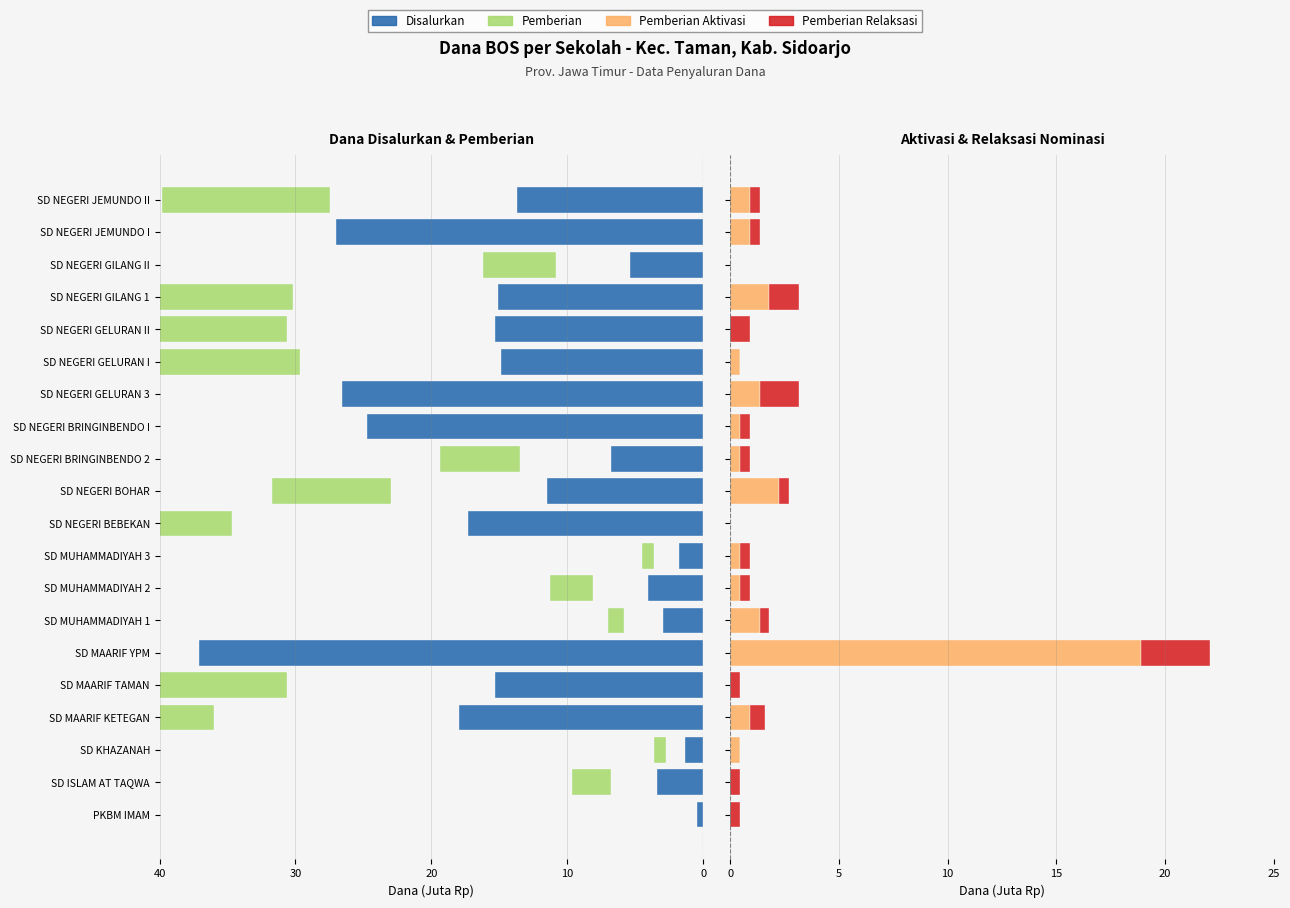

What are all the series names shown in the legend?

Disalurkan, Pemberian, Pemberian Aktivasi, Pemberian Relaksasi